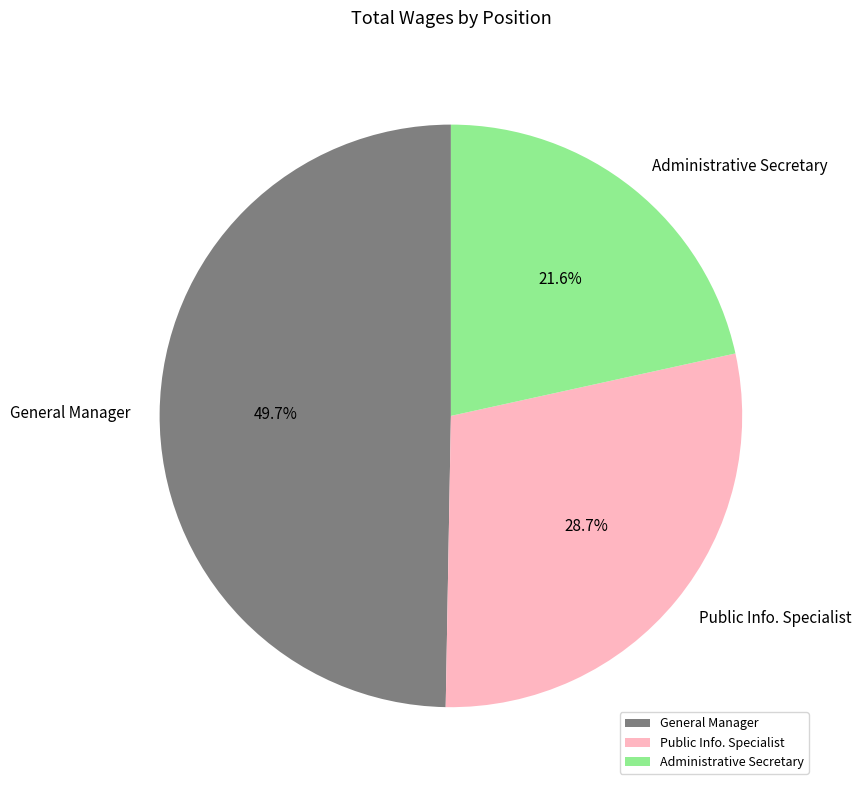

How many slices are in this pie chart?

3